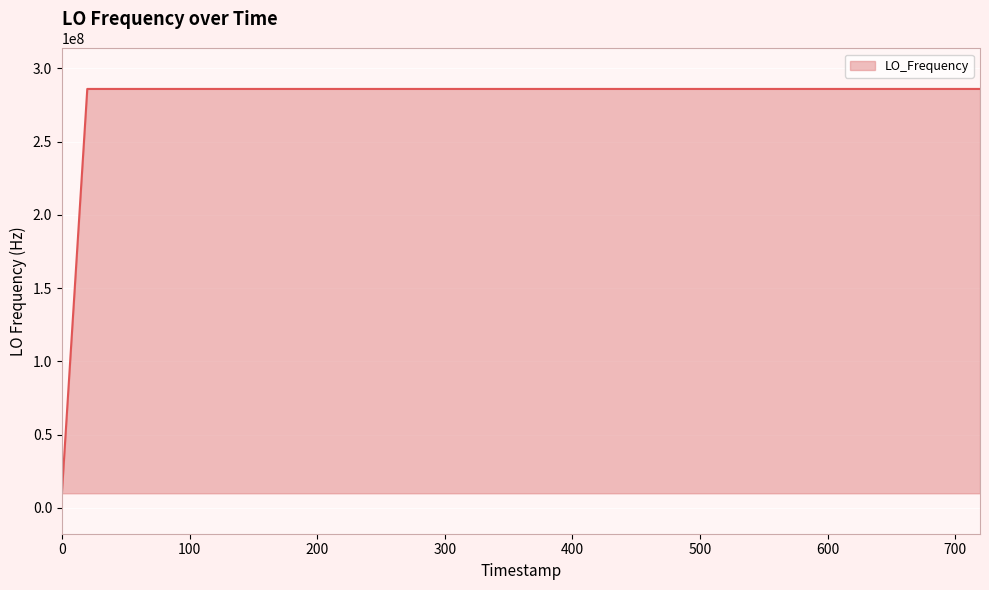

What is the difference between the maximum and minimum values?

276047020.0